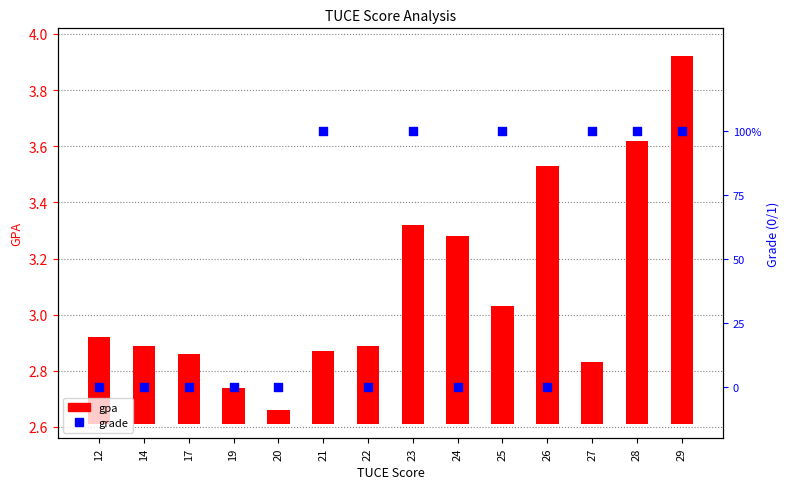

Which series has the largest total across all categories?

gpa